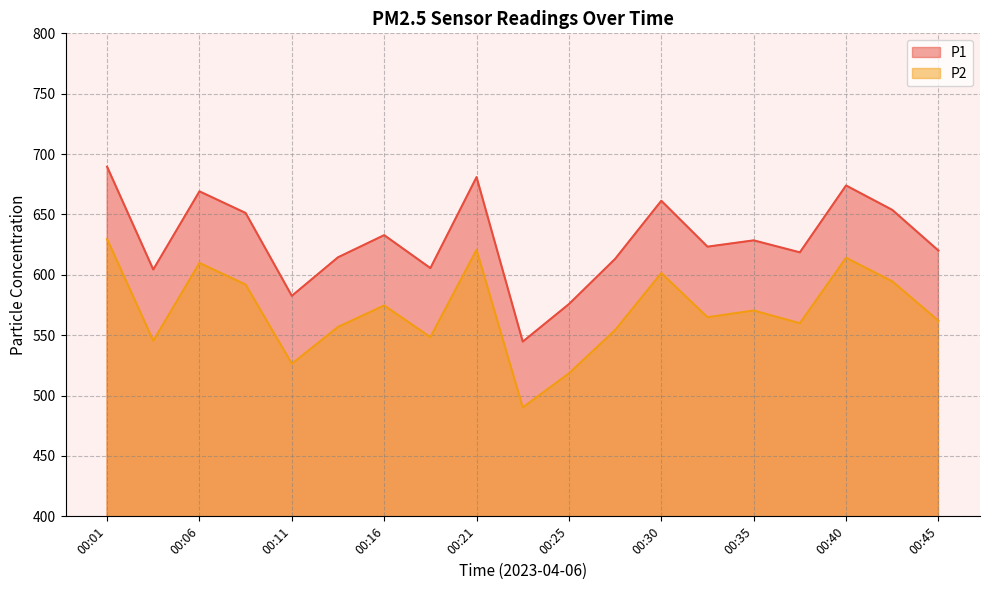

What is the approximate value of P2 at 00:16?

574.6